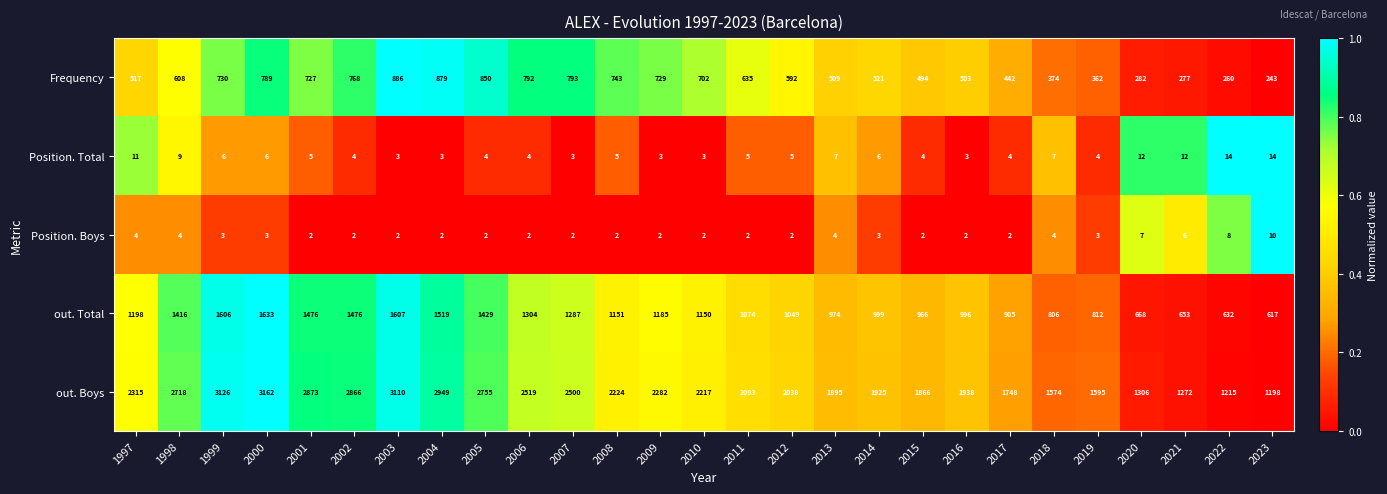

At 2012, list the series in order from largest to smallest.

out. Boys, out. Total, Frequency, Position. Total, Position. Boys